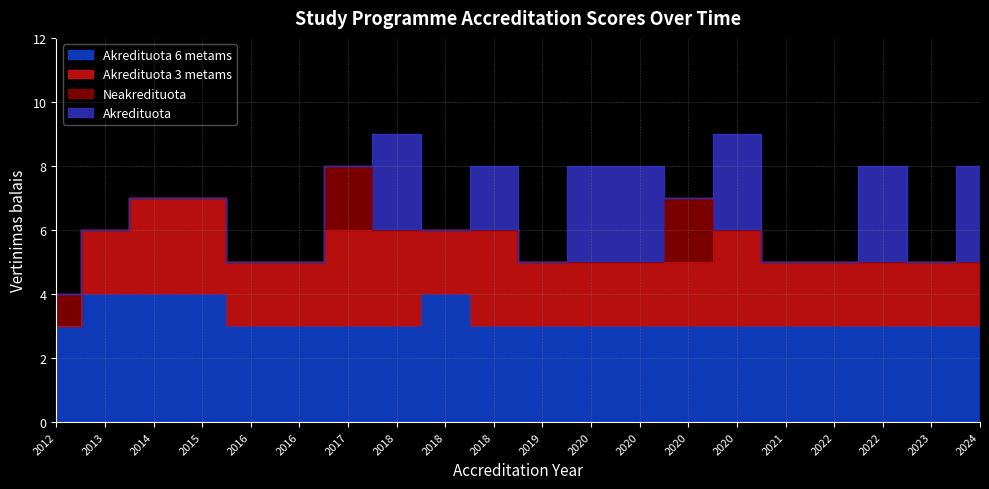

What is the total value across all series at 2019?

5